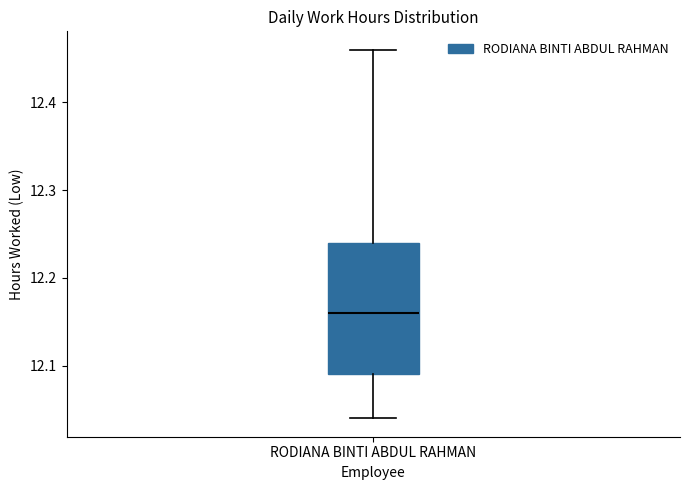

Read this box plot against the y-axis: the position of the median line, the range covered by the box, and the ends of both whiskers. The values are not printed on the chart, so give them approximately, as read against the axis.

median 12.16, box 12.09 to 12.24, whiskers 12.04 to 12.46